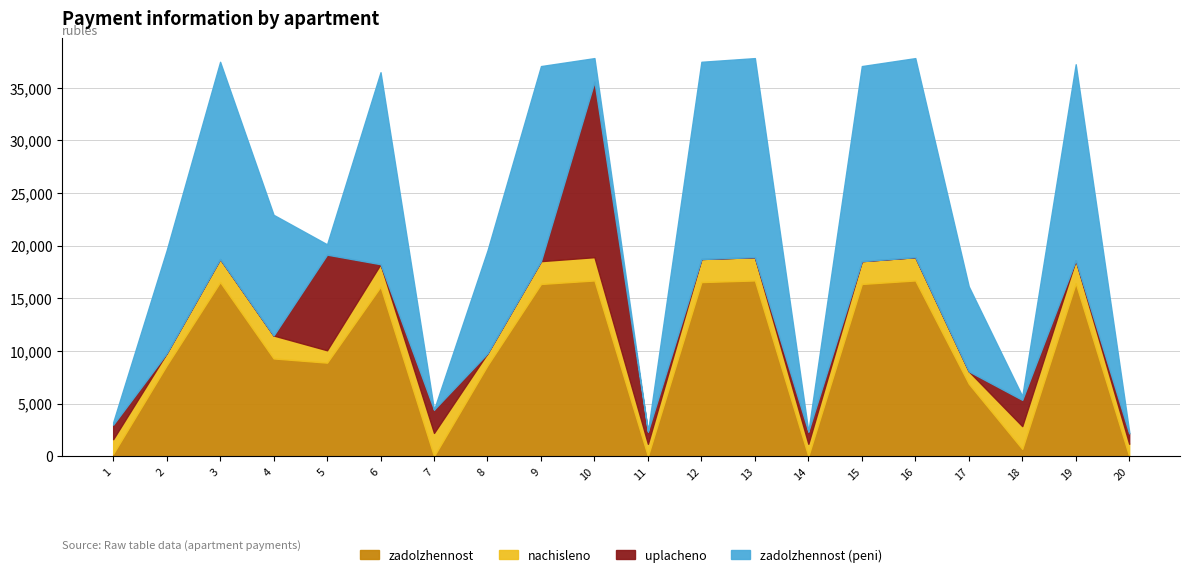

How many data points in zadolzhennost_peni are above 9771?

11